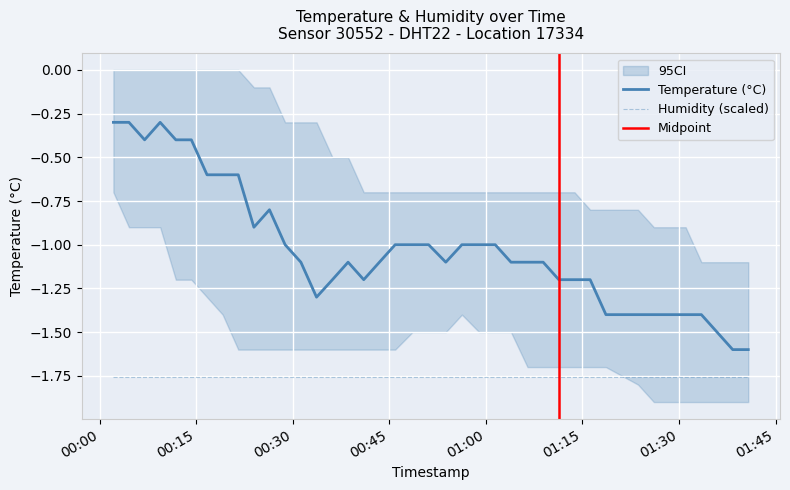

Is this an area chart (filled region under the line)?

No